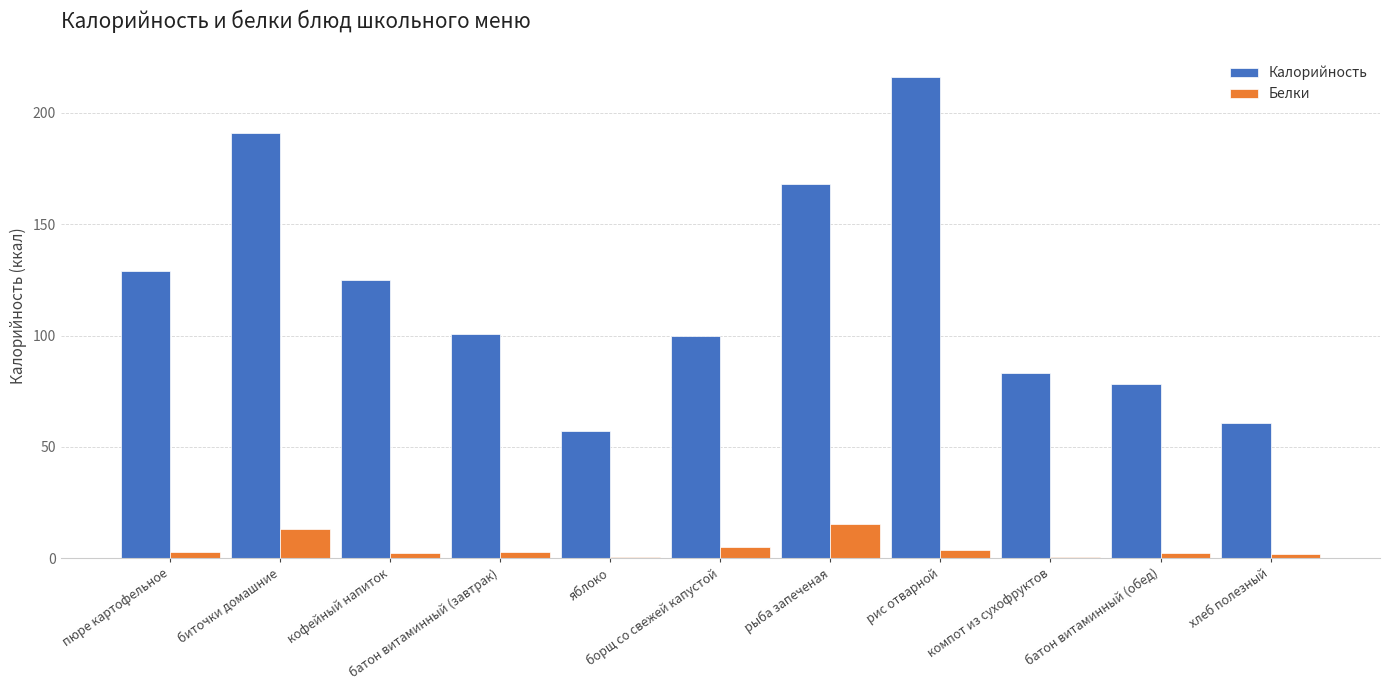

At which category is the sum across all series the highest?

рис отварной